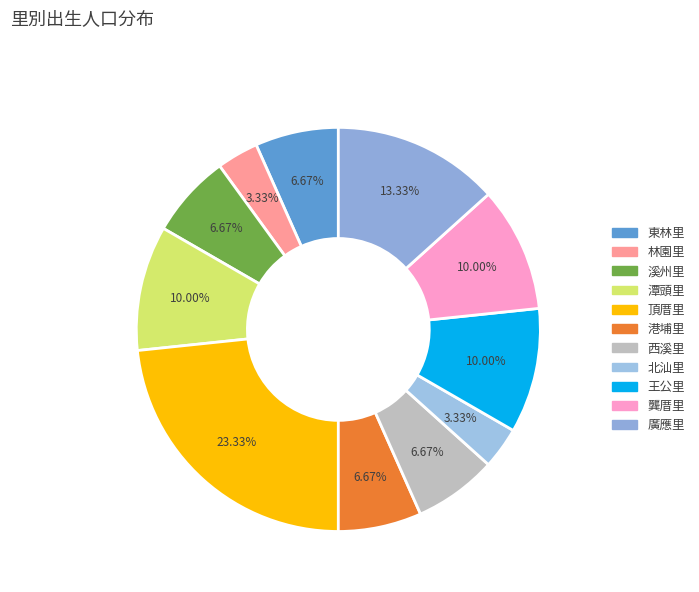

To the nearest percent, what is the difference between the largest and smallest slice percentages?

20%